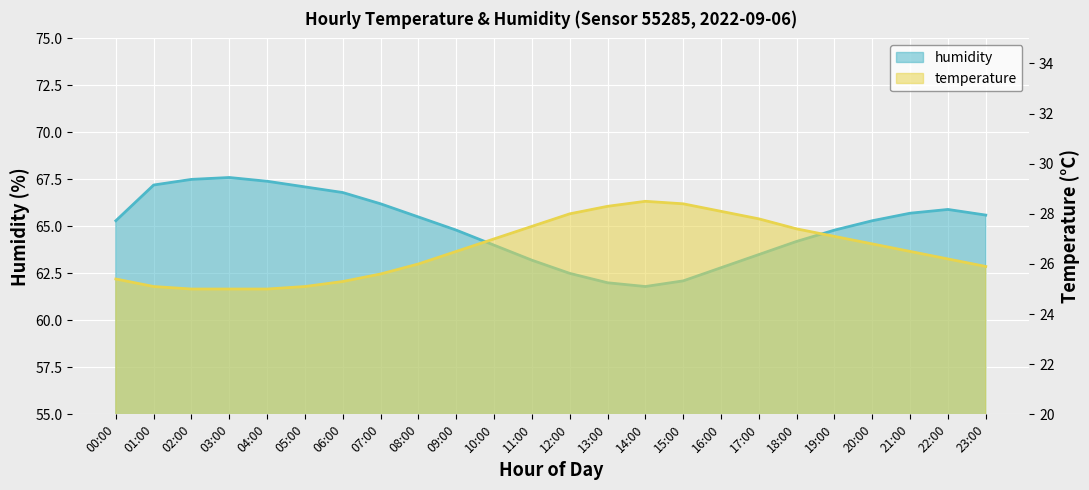

List the series in order of their peak value, highest first.

humidity, temperature